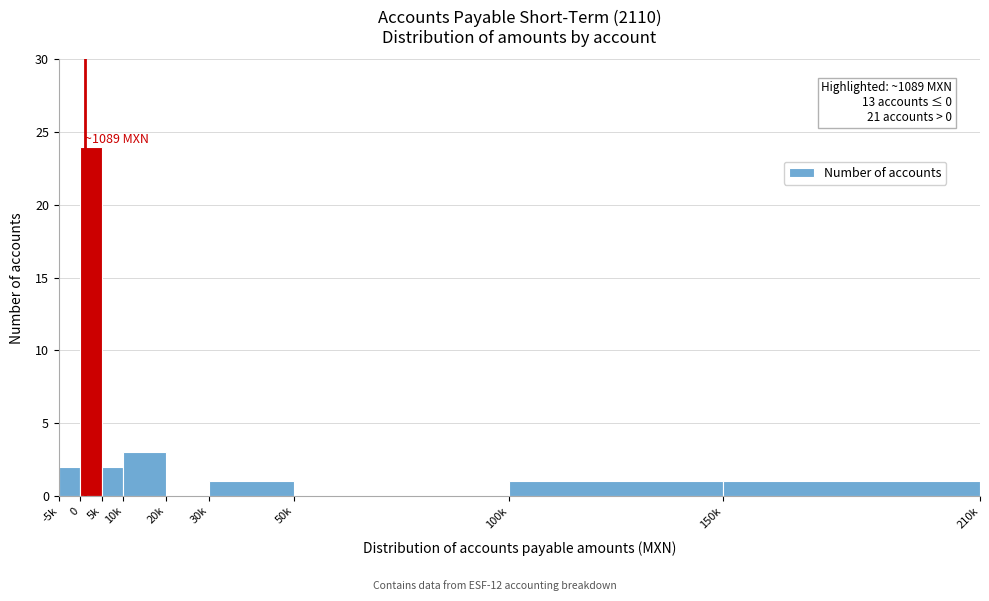

Reading left to right, list all the values displayed in this chart.

-5k=2	0=24	5k=2	10k=3	20k=0	30k=1	50k=0	100k=1	150k=1